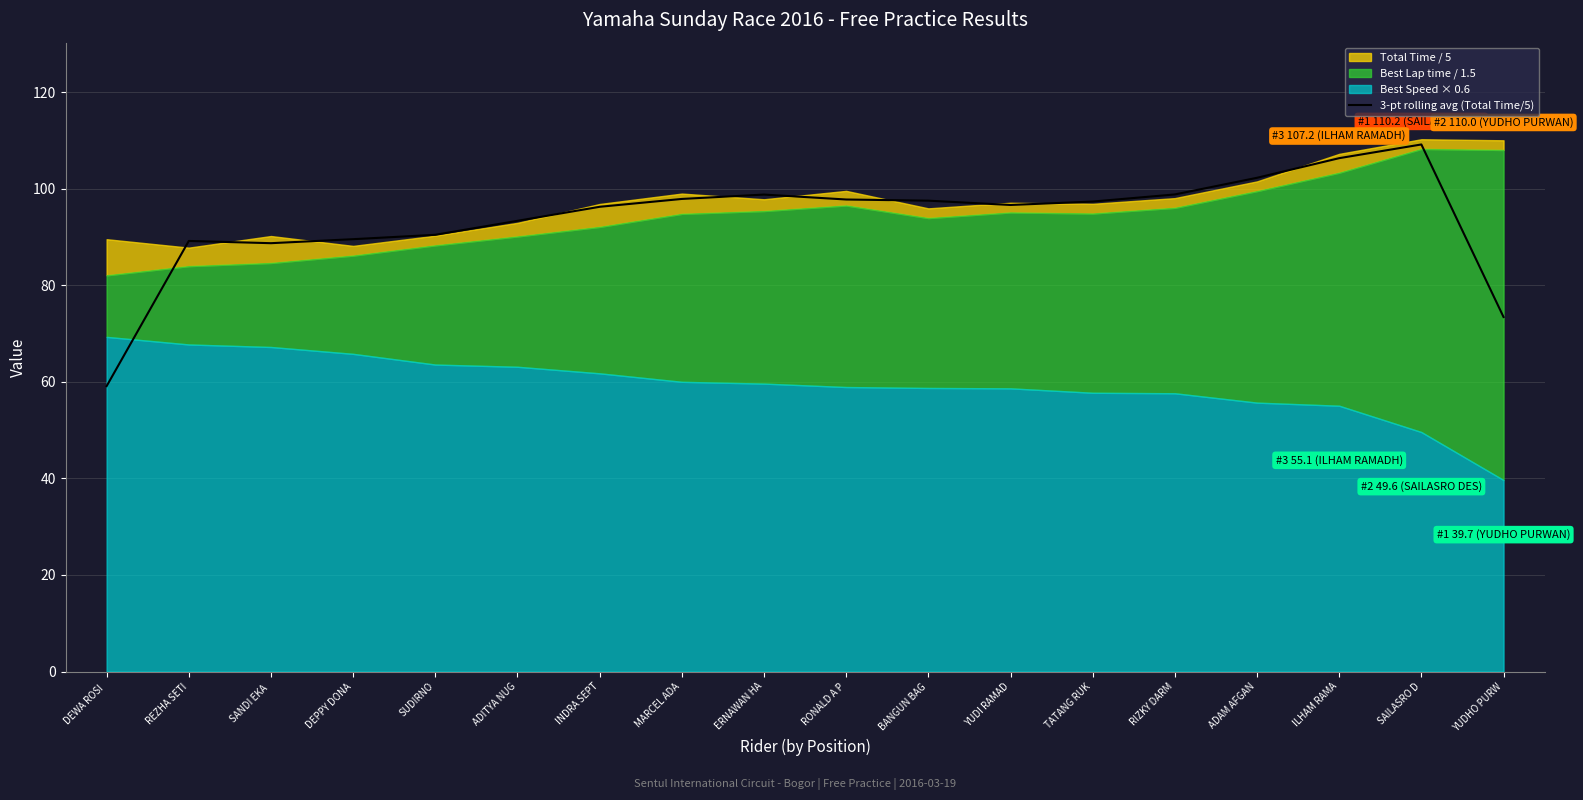

What is the highest value of the 3-pt rolling avg (Total Time/5) series?

109.2